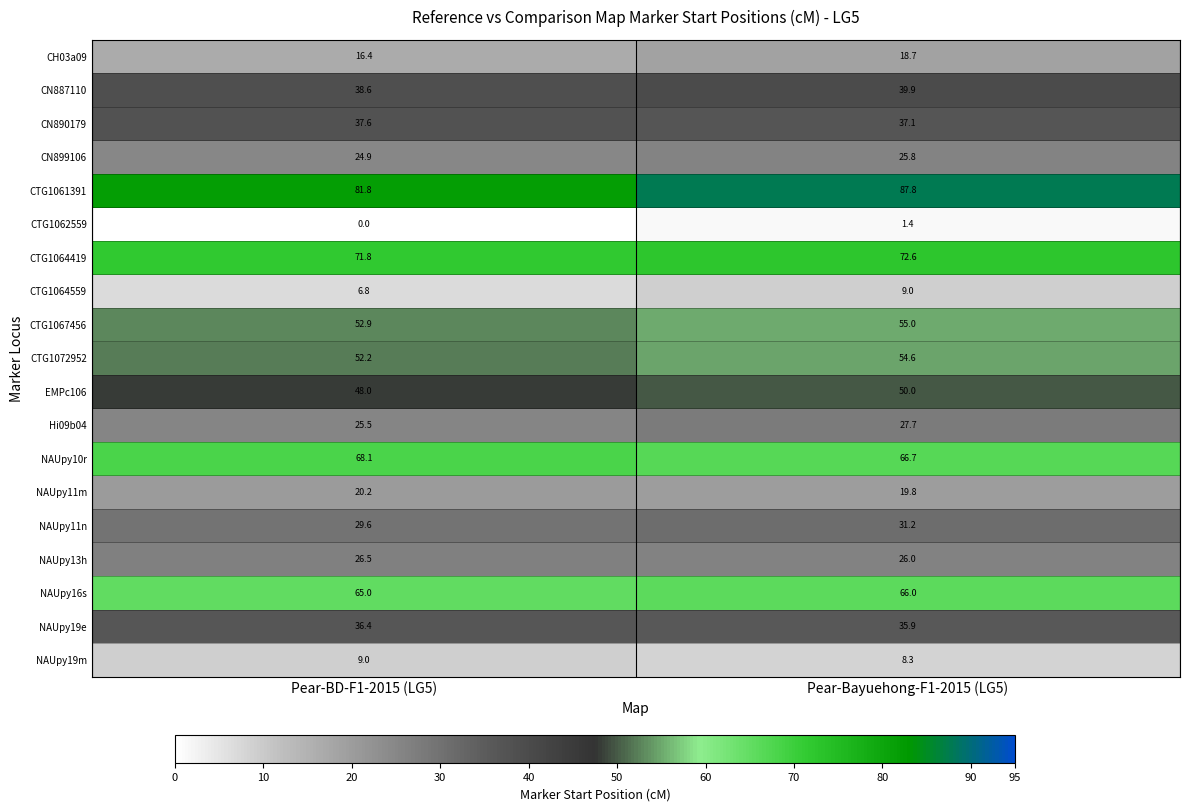

What is the total value across all series at Pear-Bayuehong-F1-2015 (LG5)?

733.5